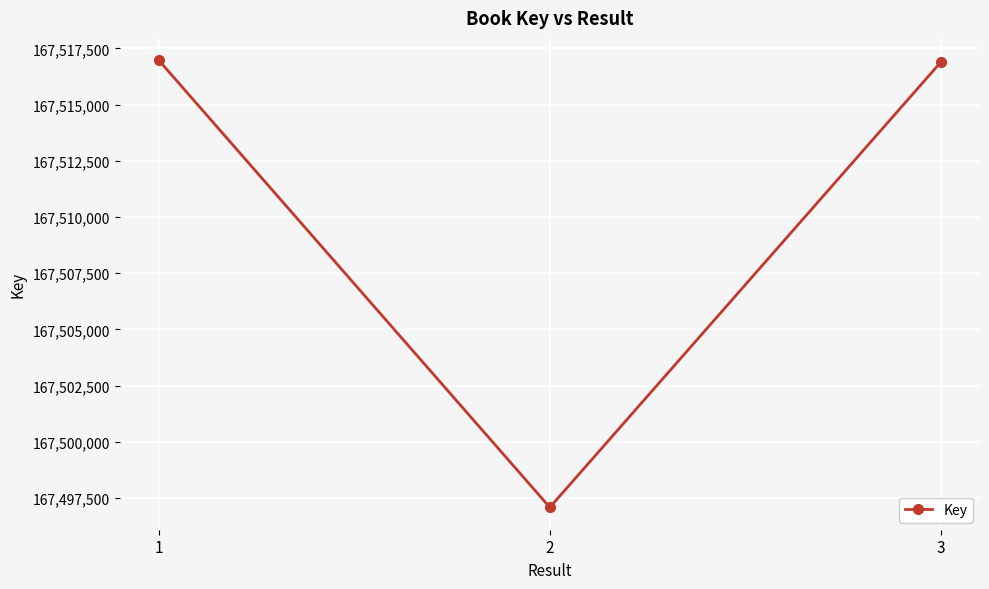

True or false: the data shows 81557593 at 1.

False